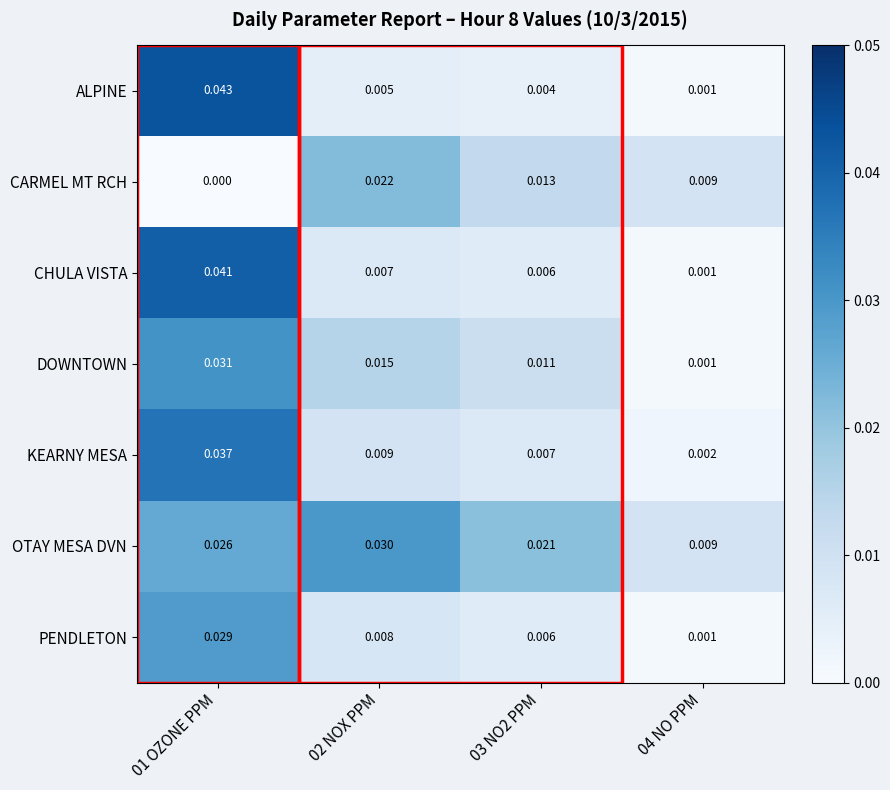

List the series in order of their peak value, lowest first.

CARMEL MT RCH, PENDLETON, OTAY MESA DVN, DOWNTOWN, KEARNY MESA, CHULA VISTA, ALPINE